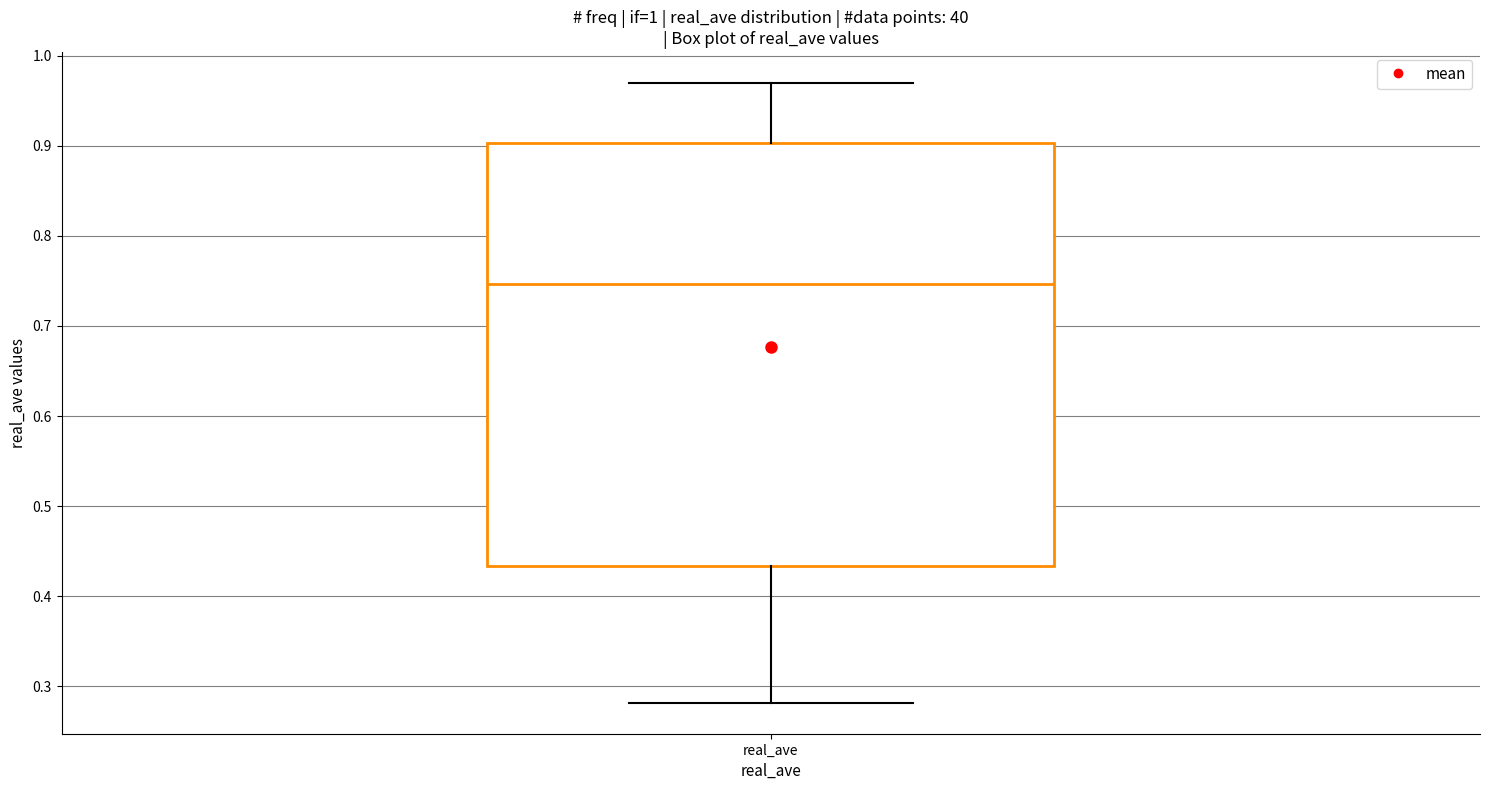

Where does the upper whisker of the box for real_ave end on the y-axis? The values are not printed on the chart, so give them approximately, as read against the axis.

0.97